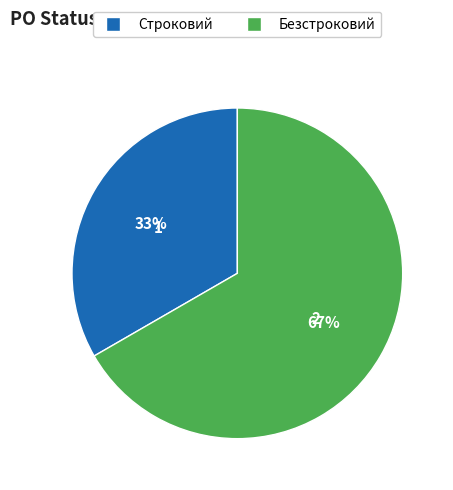

The Безстроковий slice represents 67% of the pie. True or false?

True